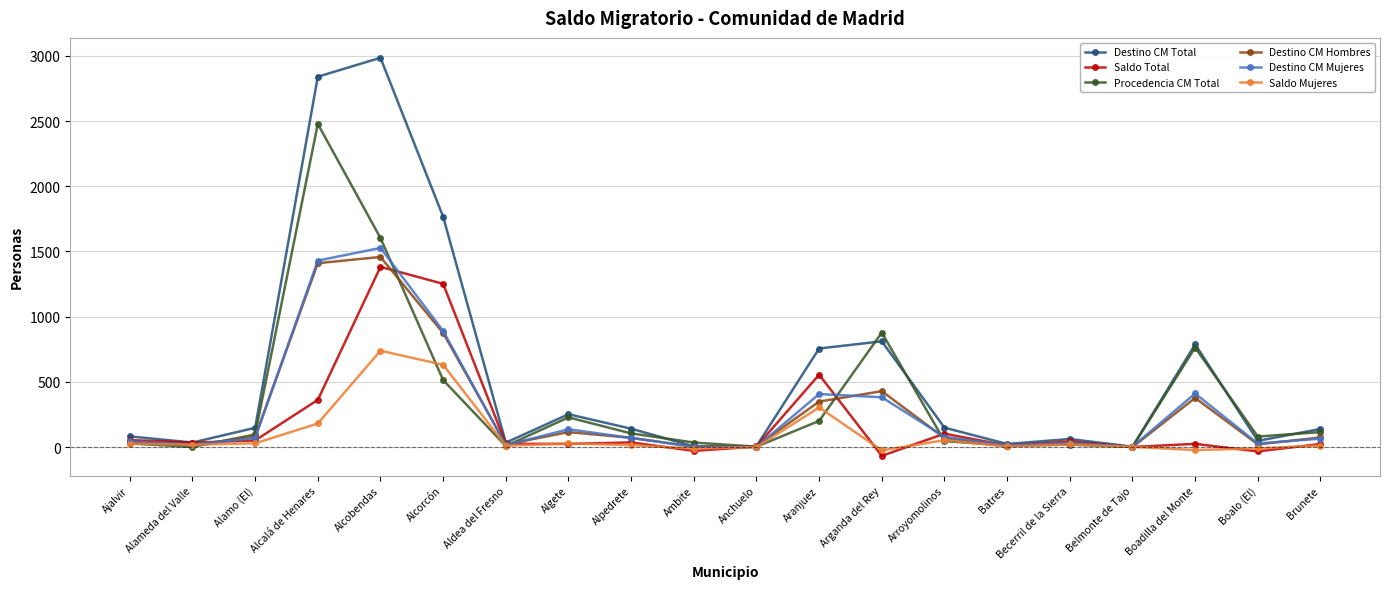

Which series has the largest total across all categories?

Destino CM Total